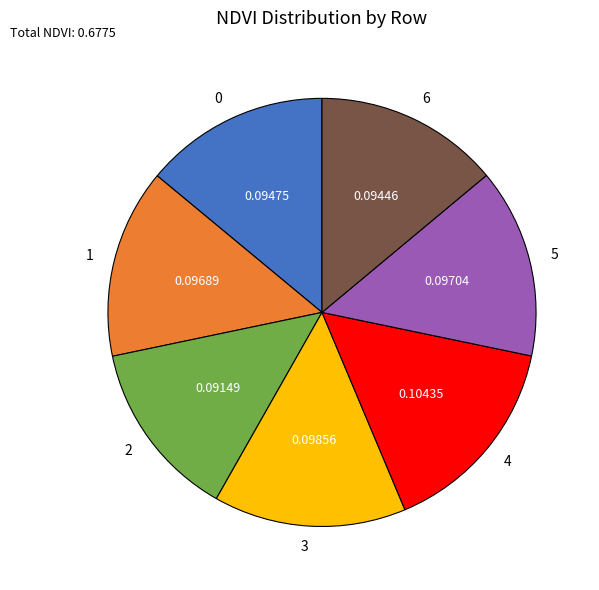

Is it true that 4 is 5% of the pie?

False